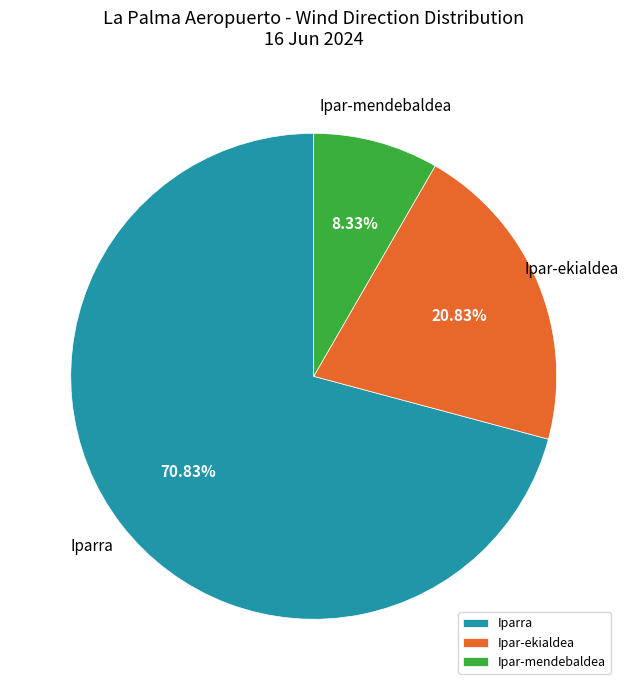

How many segments does this pie chart have?

3